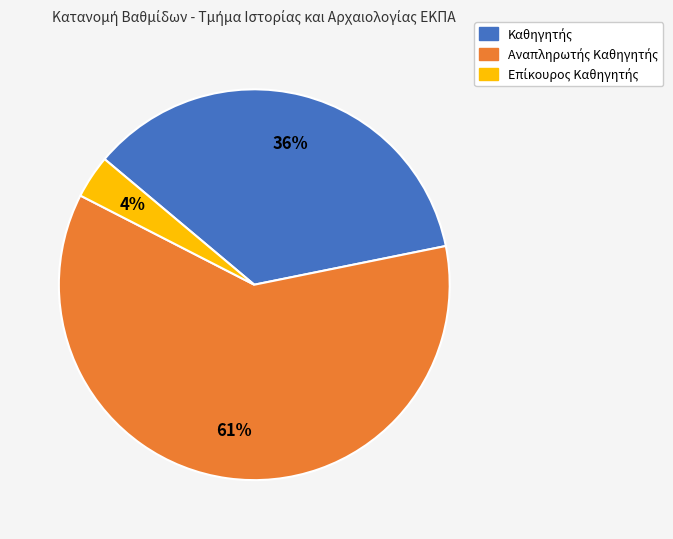

To the nearest percent, what is the average slice percentage?

33%